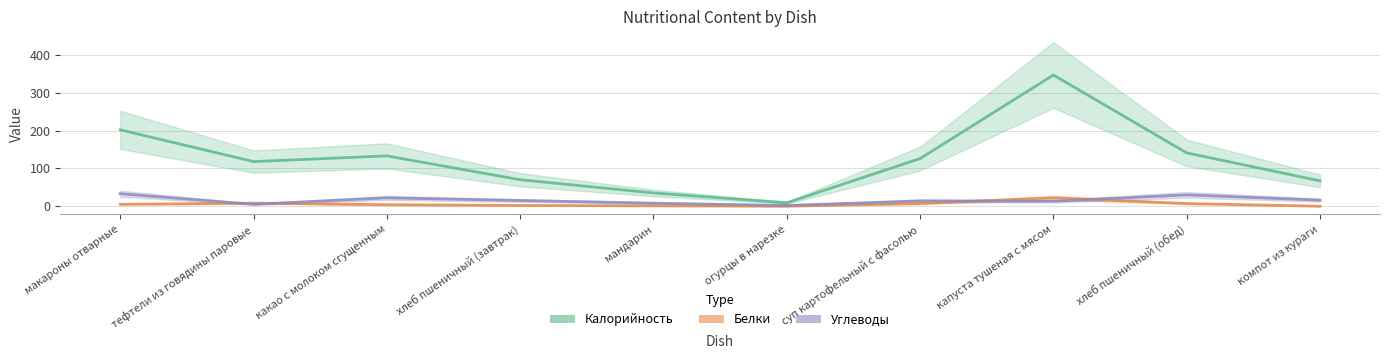

True or false: Калорийность has a value of 70 at хлеб пшеничный (завтрак).

True